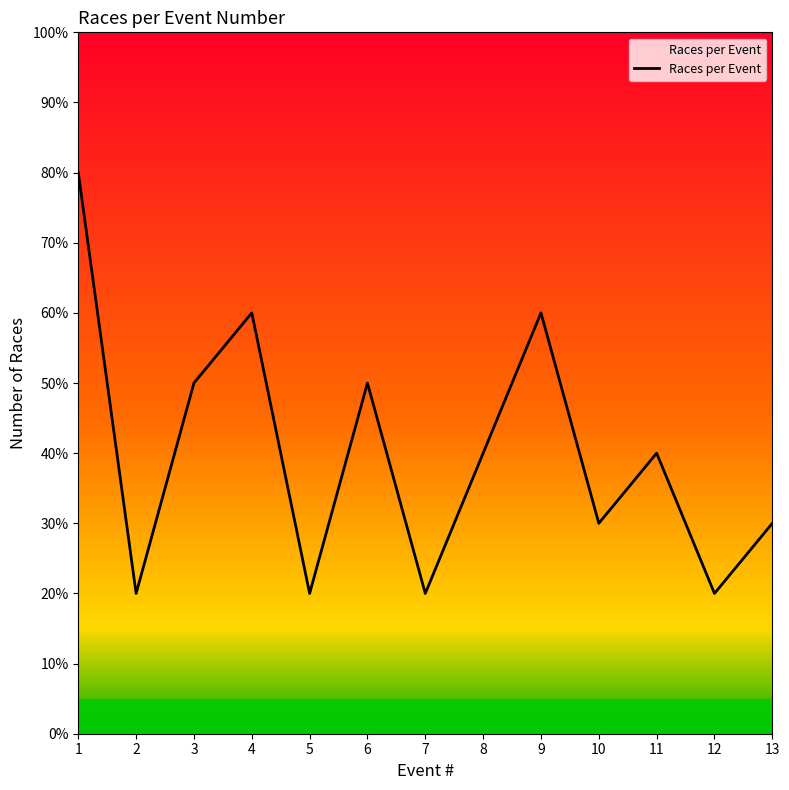

Is this an area chart (filled region under the line)?

Yes